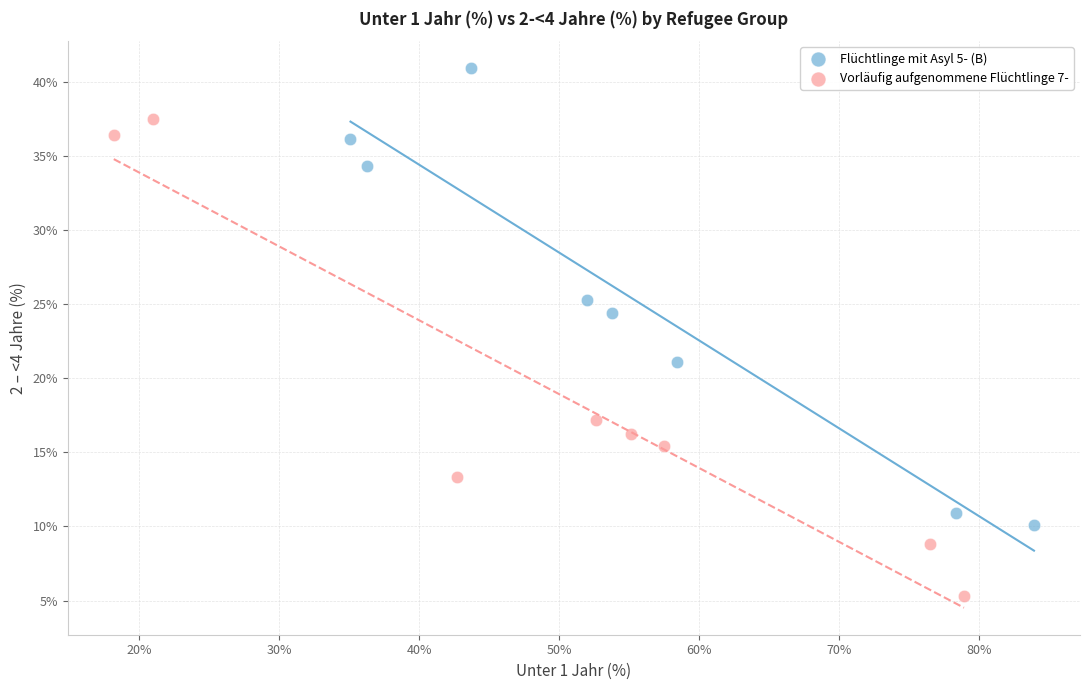

Which series contains the lowest Y value?

Vorläufig aufgenommene Flüchtlinge 7-